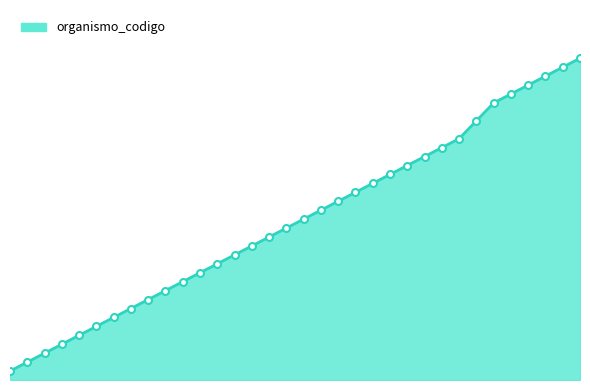

Which label corresponds to the smallest value in the chart?

1